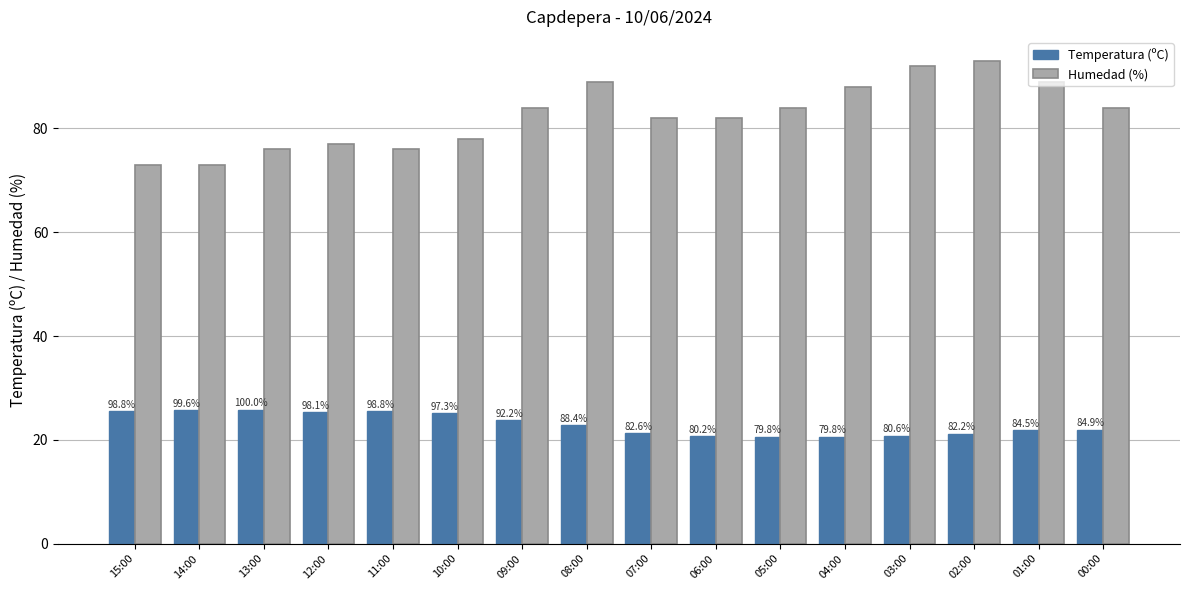

Is it true that Humedad (%) equals 26.5 at 14:00?

False